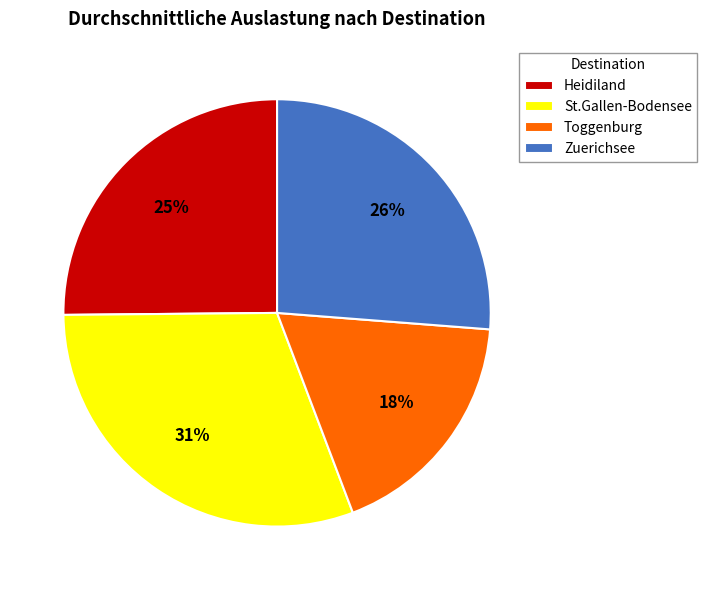

To the nearest percent, what is the difference between the largest and smallest slice percentages?

13%